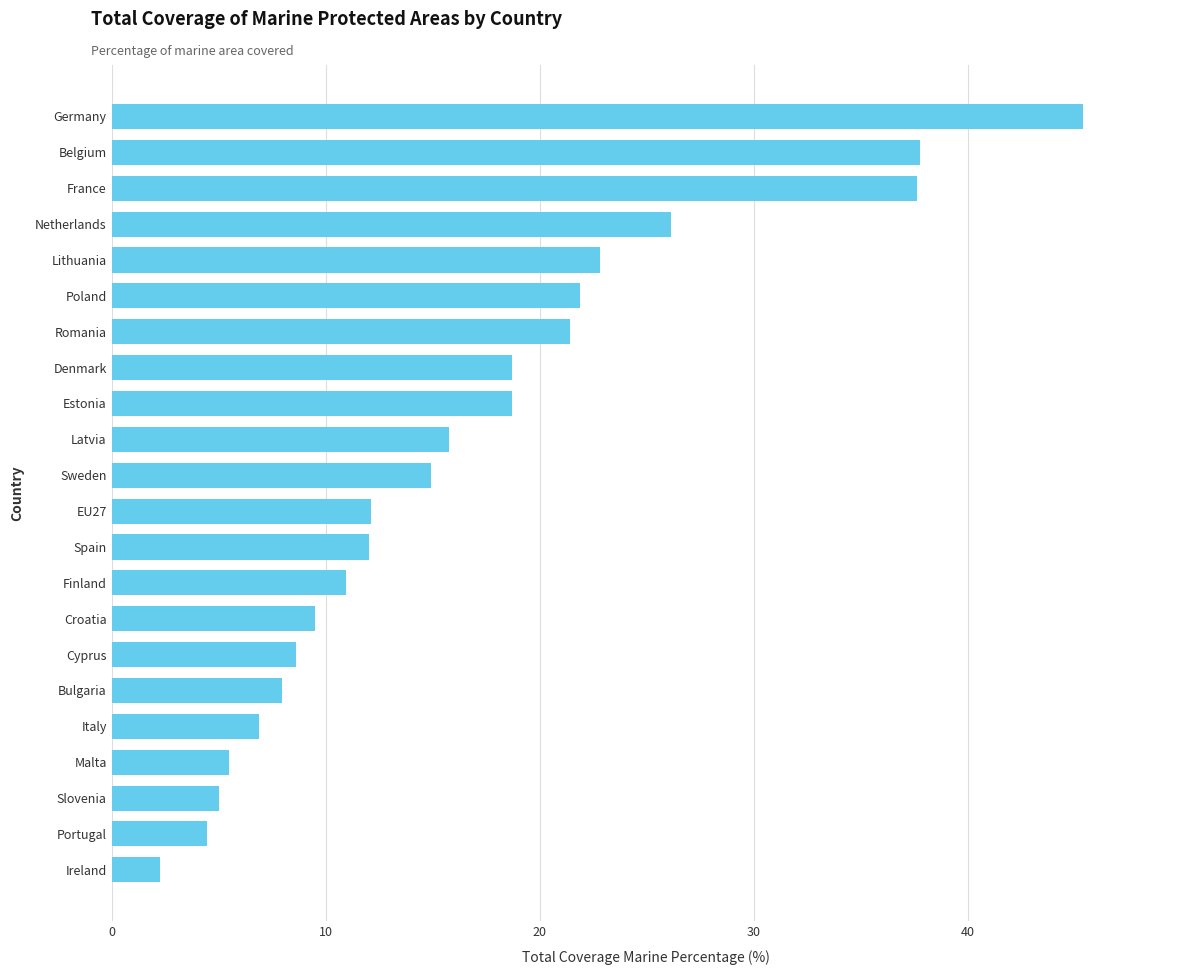

Does the chart contain any negative values?

No